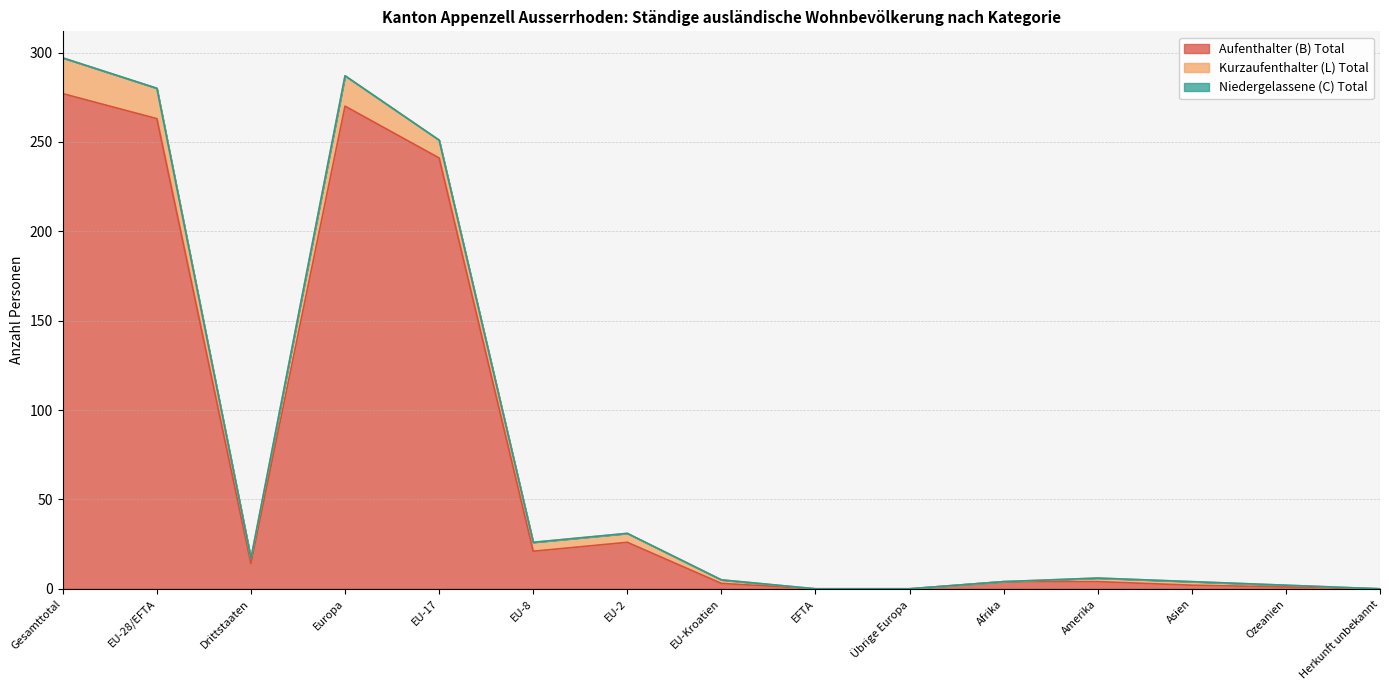

Which series has the widest spread of values?

Aufenthalter (B) Total